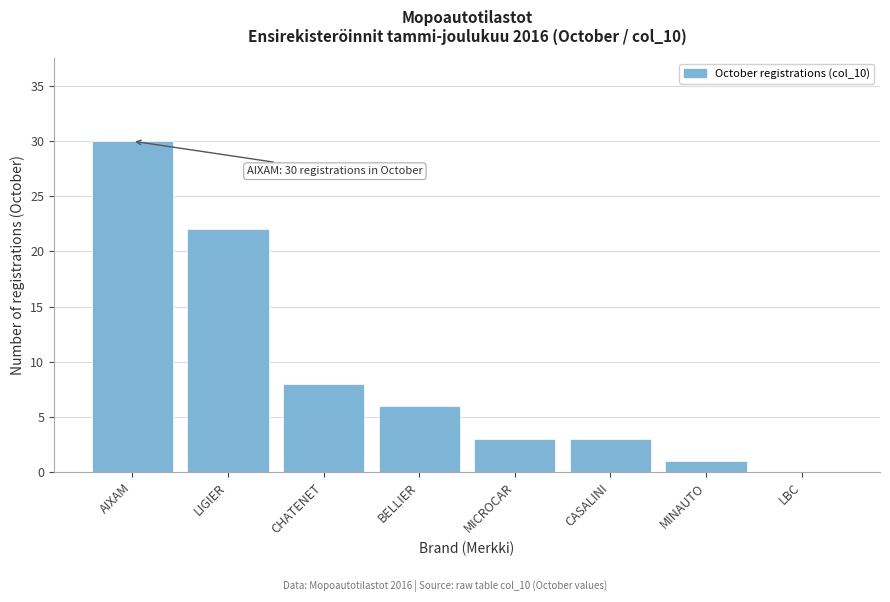

Reading right to left, transcribe all the data shown in this chart.

LBC=0	MINAUTO=1	CASALINI=3	MICROCAR=3	BELLIER=6	CHATENET=8	LIGIER=22	AIXAM=30